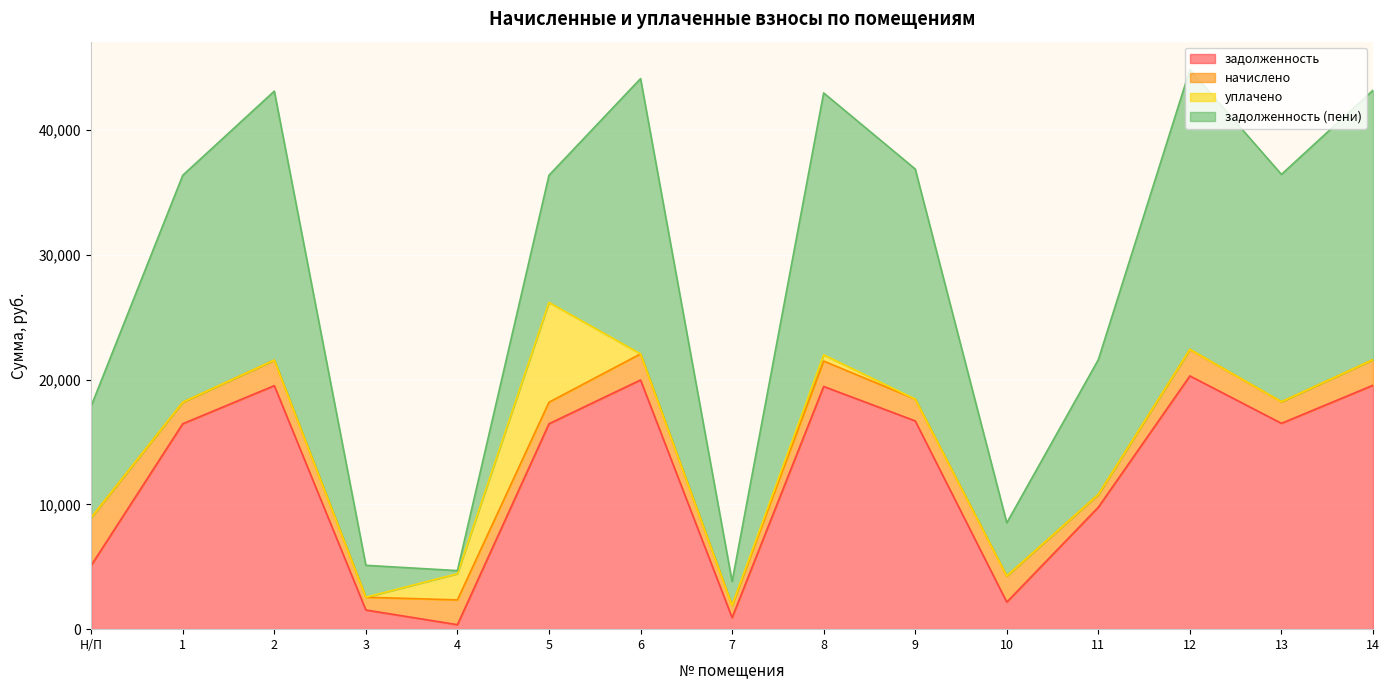

How many data points in уплачено are above 0?

3